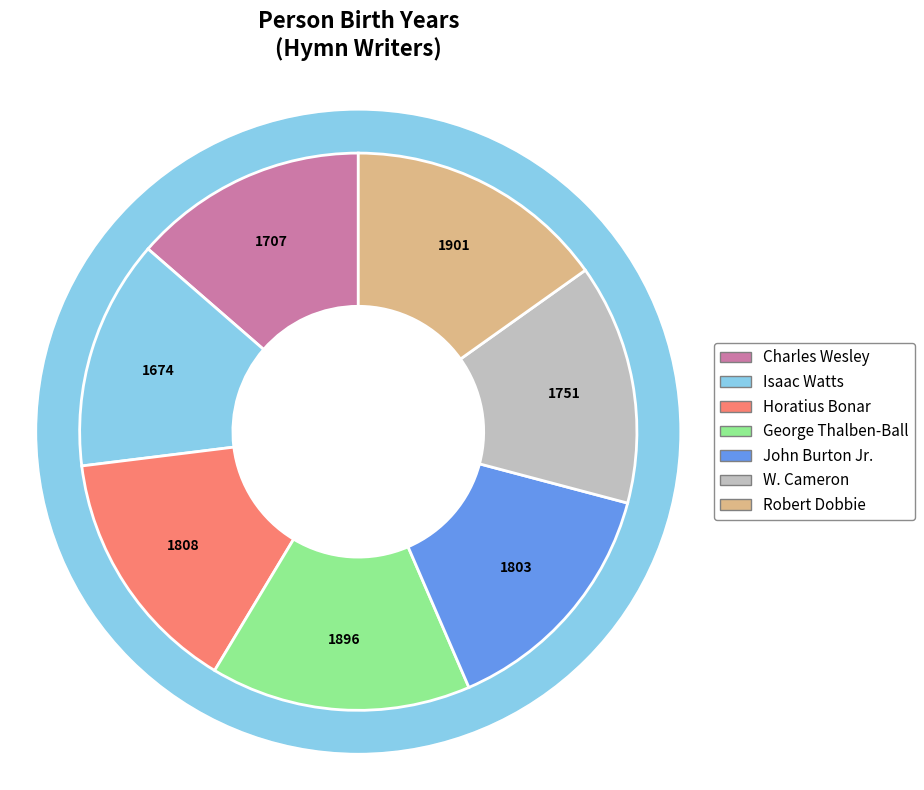

Approximately how many times larger is the value at Charles Wesley compared to W. Cameron?

1.0